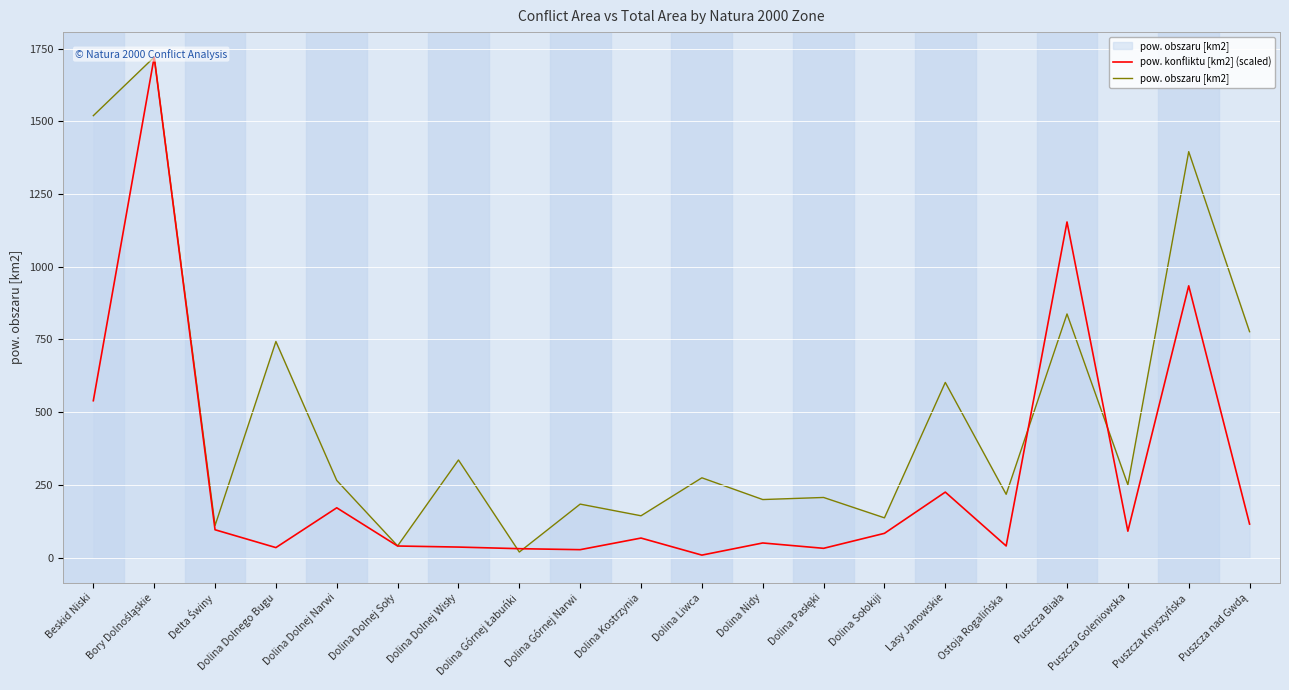

List the labels in order of pow. konfliktu [km2] (scaled) value, smallest first.

Dolina Liwca, Dolina Górnej Narwi, Dolina Górnej Łabuńki, Dolina Pasłęki, Dolina Dolnego Bugu, Dolina Dolnej Wisły, Dolina Dolnej Soły, Ostoja Rogalińska, Dolina Nidy, Dolina Kostrzynia, Dolina Sołokiji, Puszcza Goleniowska, Delta Świny, Puszcza nad Gwdą, Dolina Dolnej Narwi, Lasy Janowskie, Beskid Niski, Puszcza Knyszyńska, Puszcza Biała, Bory Dolnośląskie